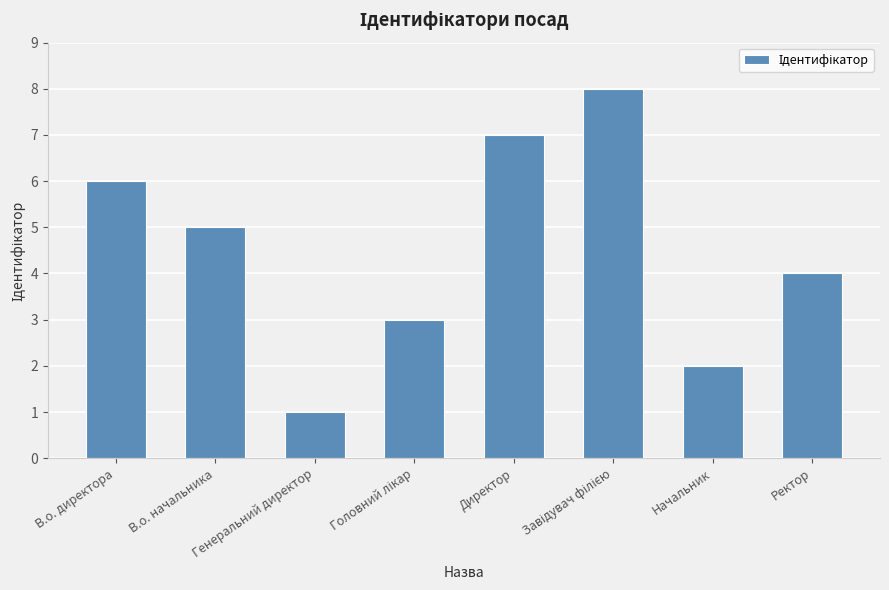

Reading left to right, extract all data points from this chart.

6	5	1	3	7	8	2	4